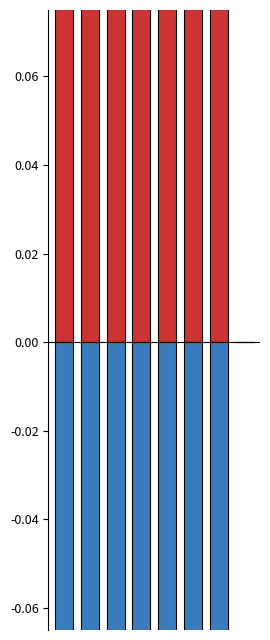

Which has a higher value, 3 or 7?

3